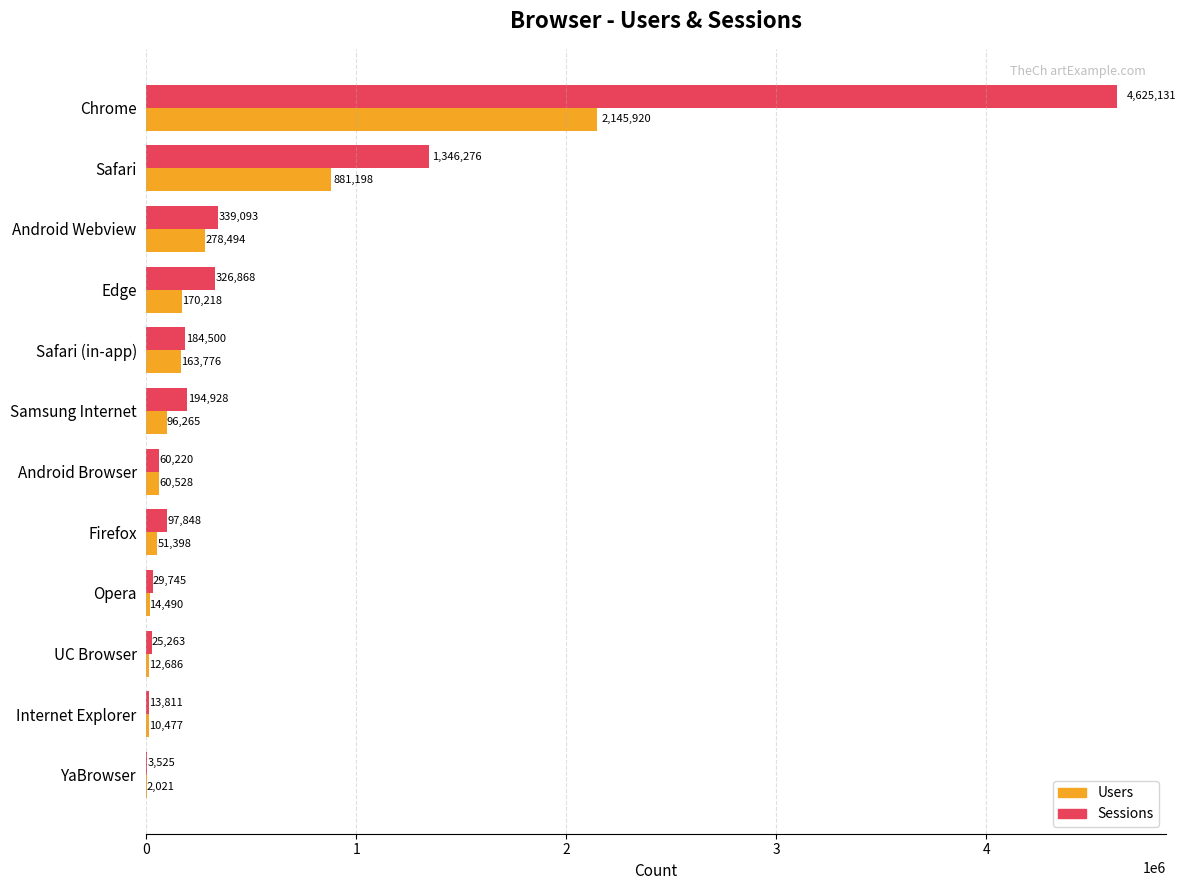

At which label is Sessions closest to 2314328?

Safari